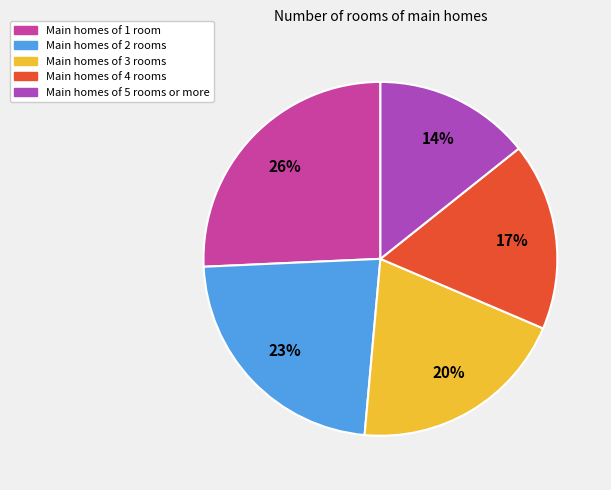

Is there a majority slice in this chart?

No